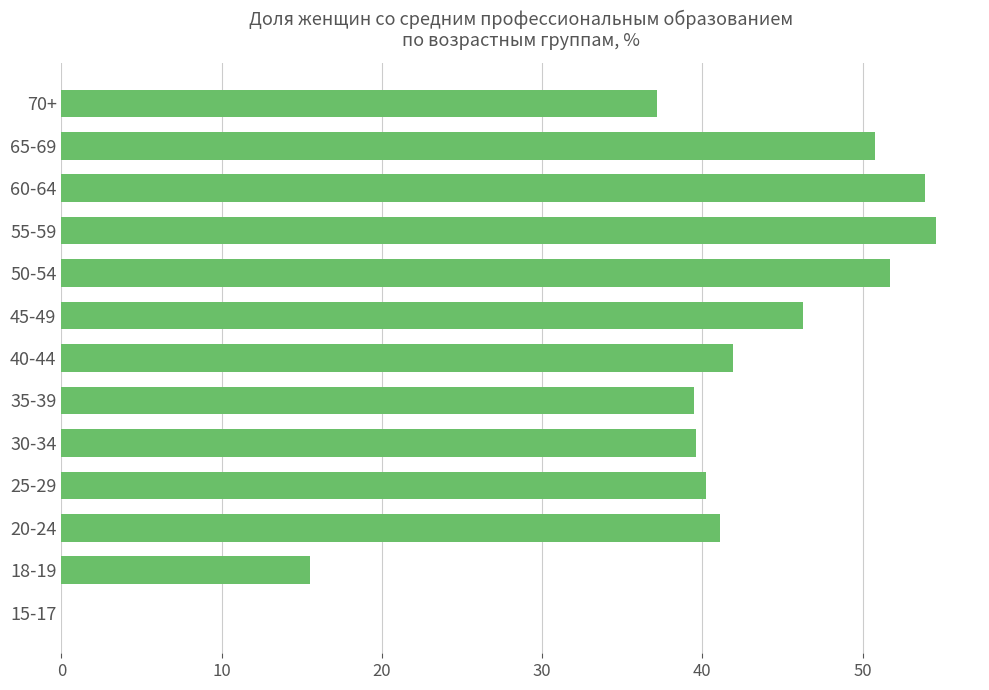

Are the bars horizontal?

Yes